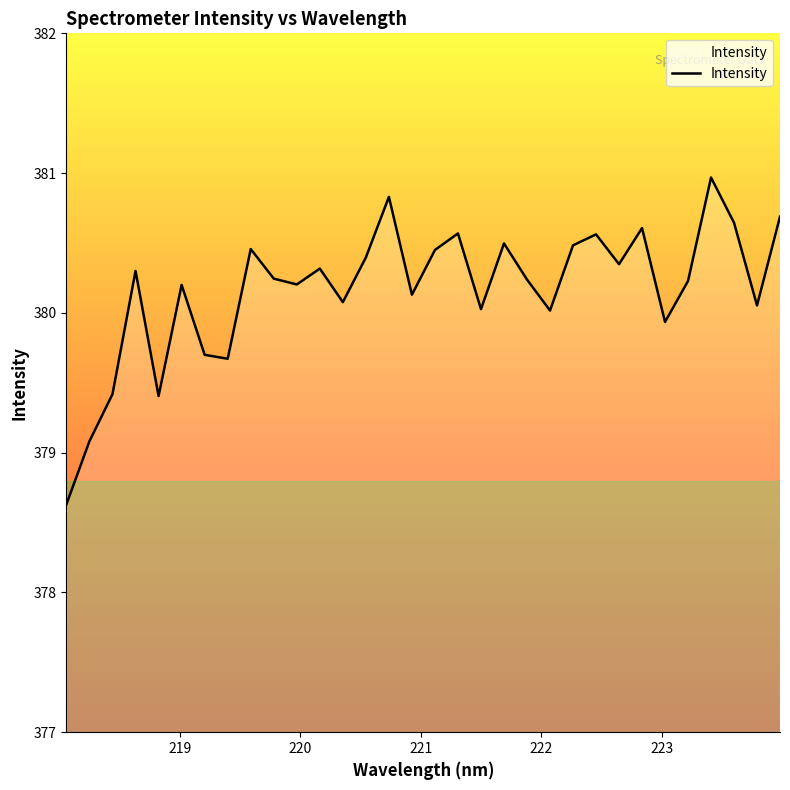

Is this an area chart (filled region under the line)?

No